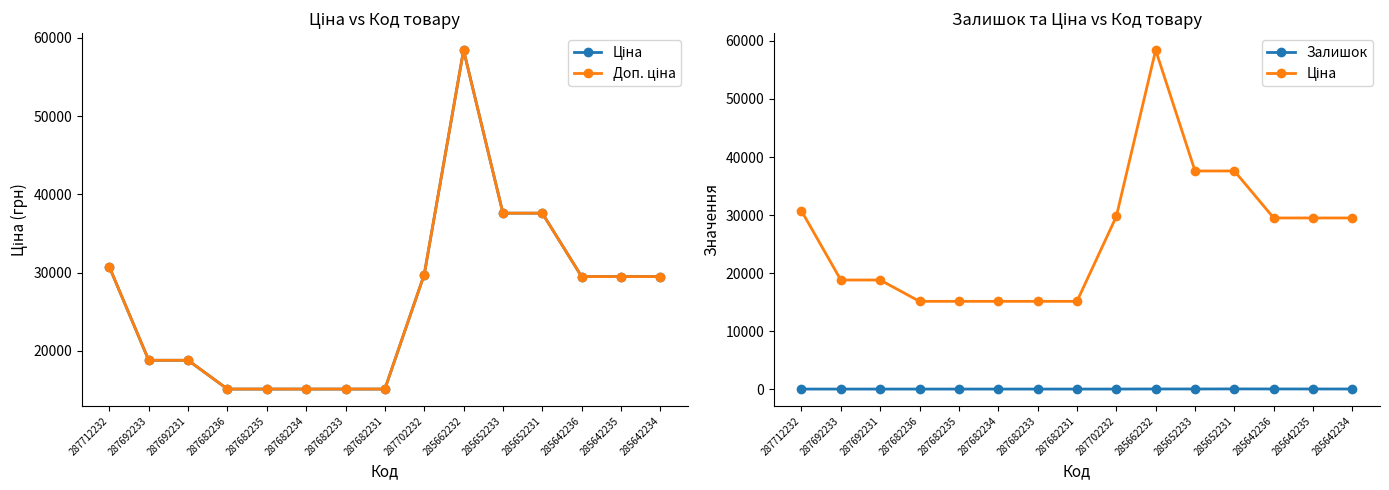

What is the highest value of the Залишок series?

23.0